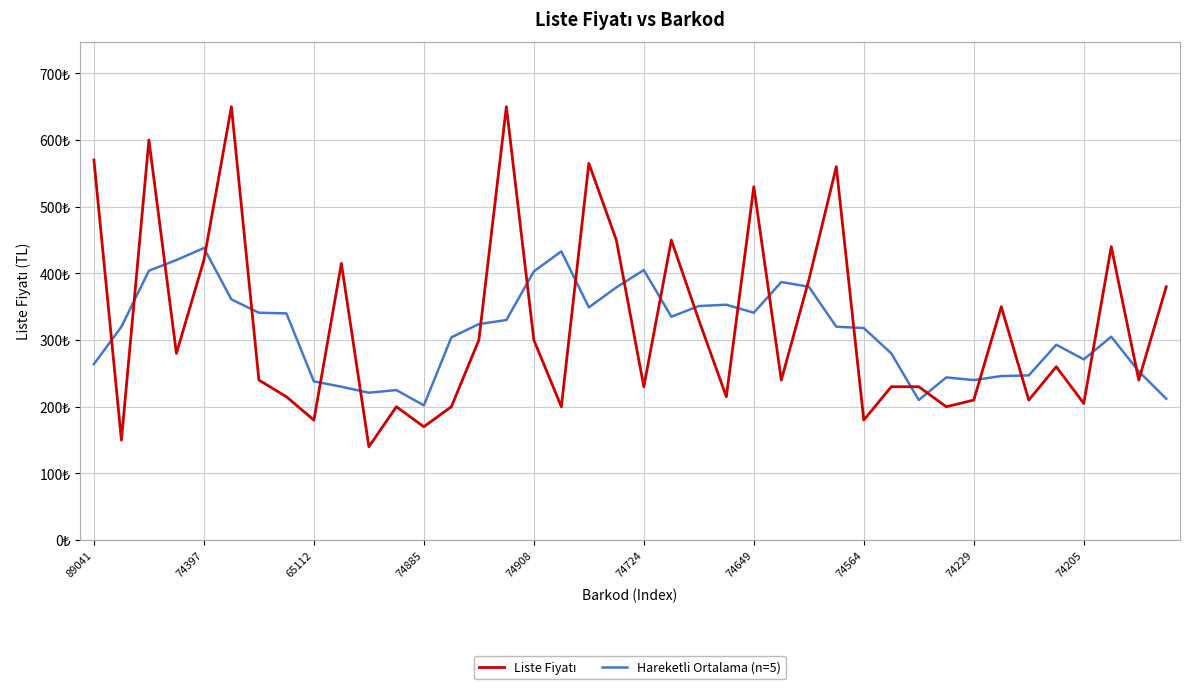

Does the chart have visible grid lines?

Yes